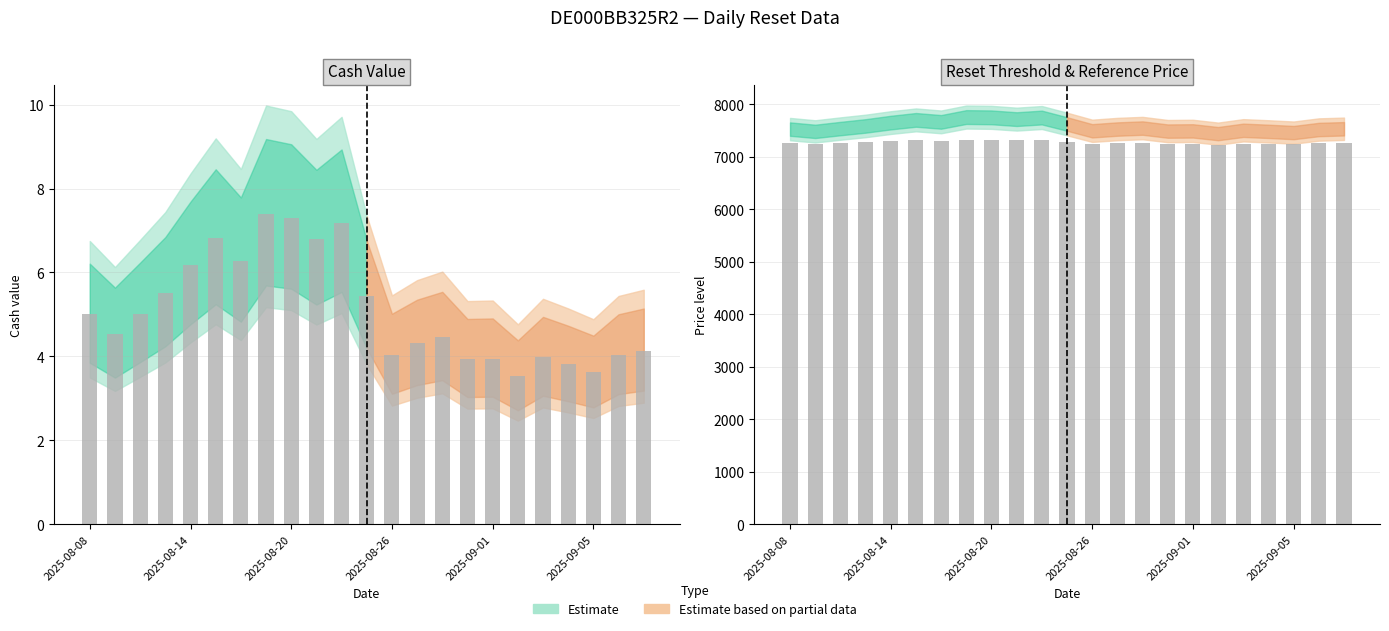

What position from the left is 2025-09-04?

20